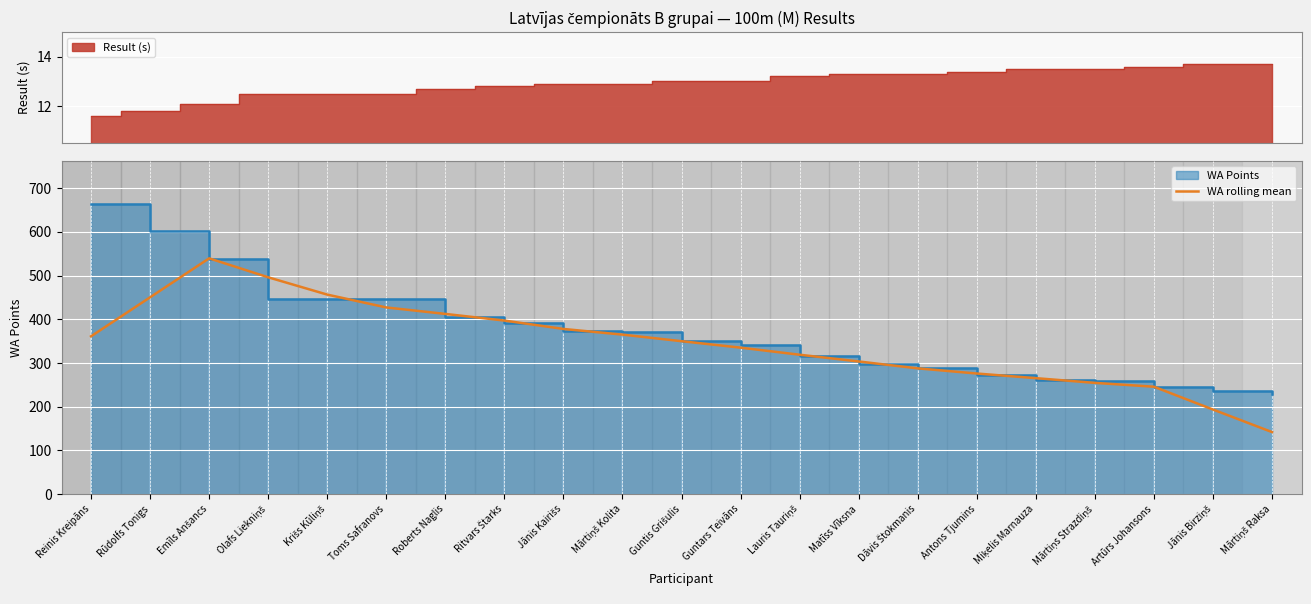

How many values exceed 349?

11